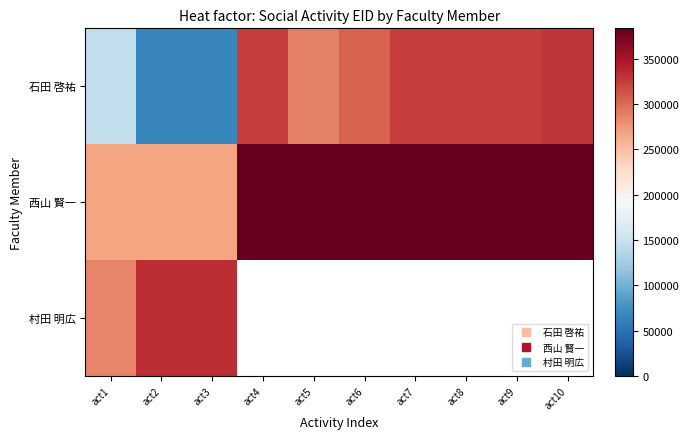

Where is 西山 賢一 nearest to the value 325092?

act3